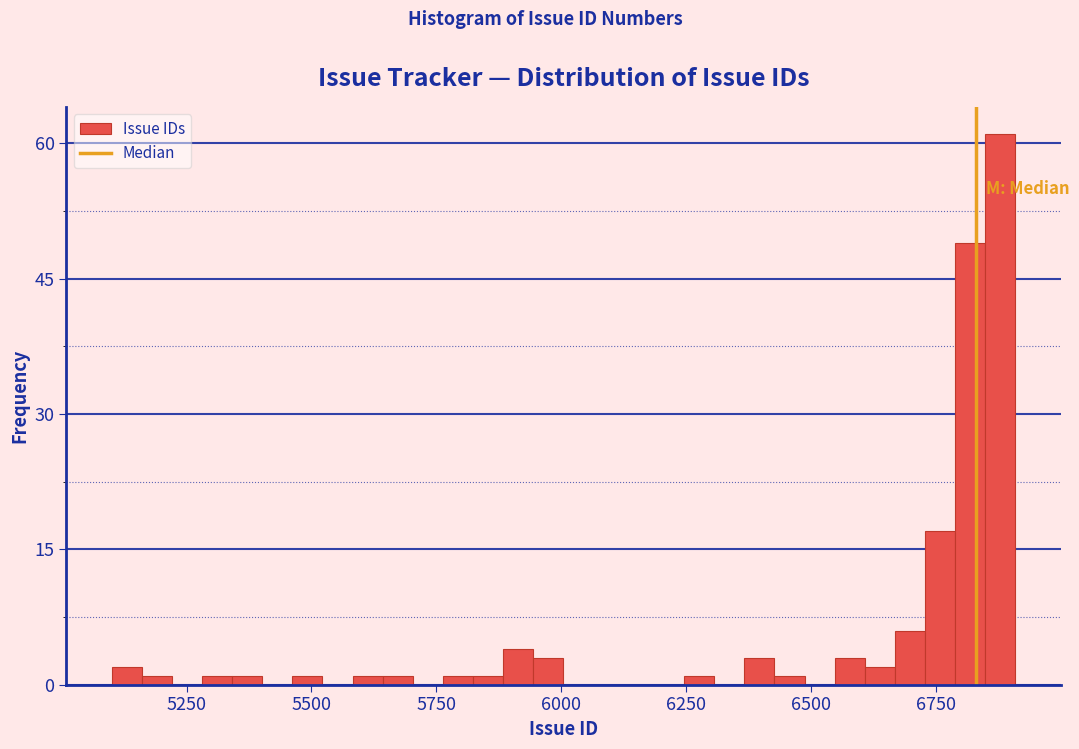

Read against the x-axis, roughly where is the centre of the tallest bar?

6900